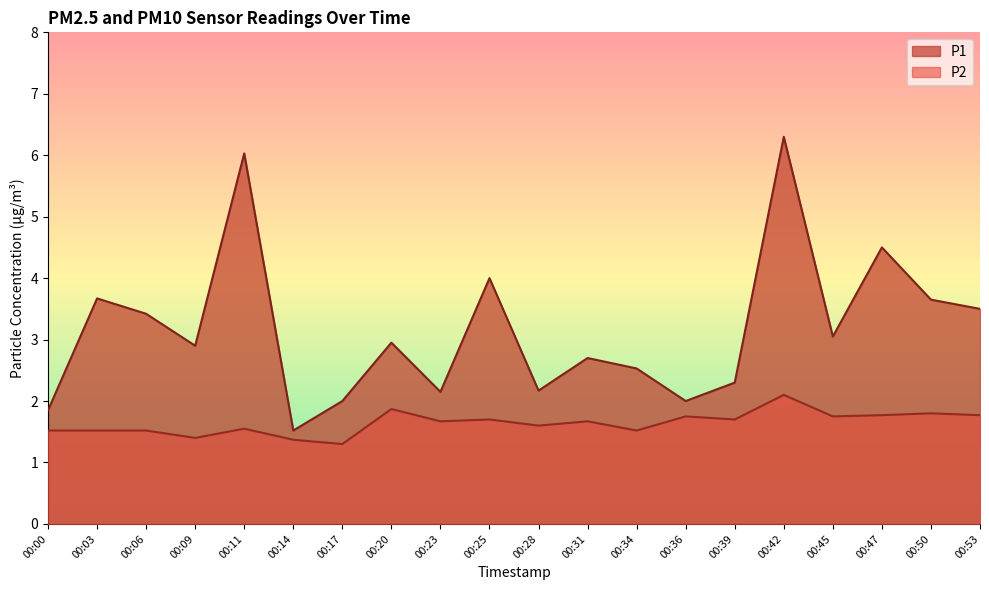

How many values in the P1 series exceed 2?

16